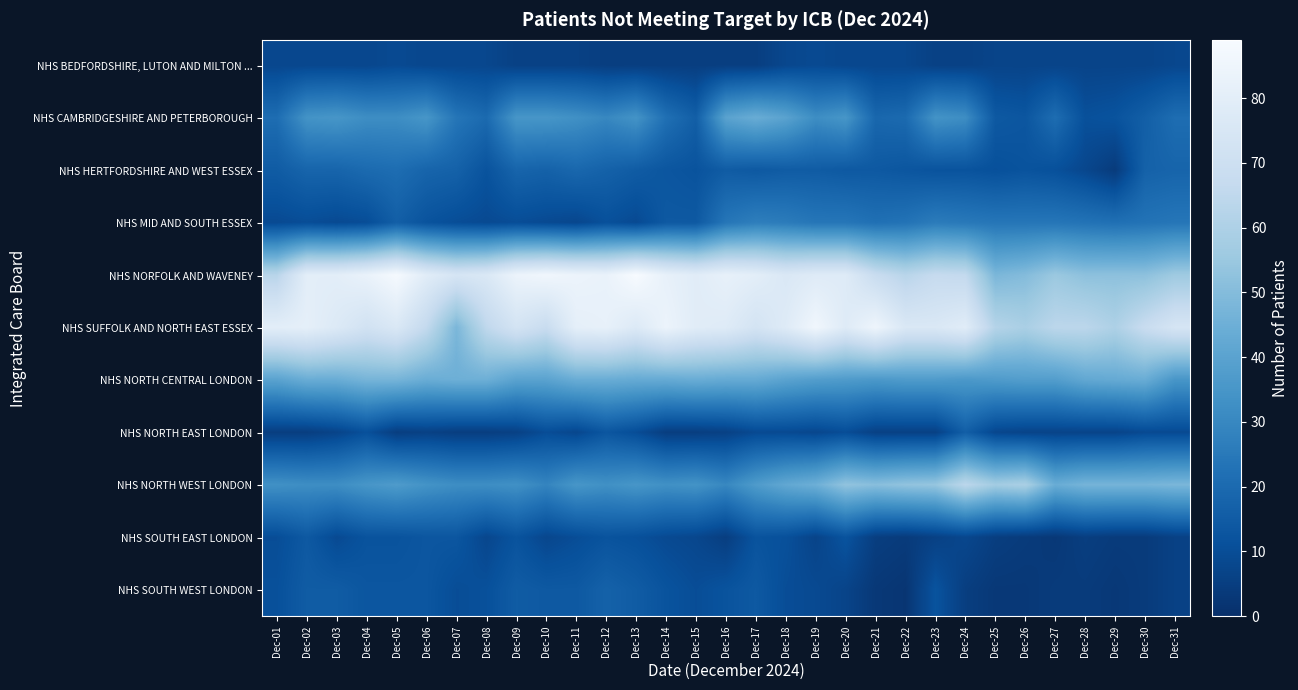

How many categories are shown in the chart?

31